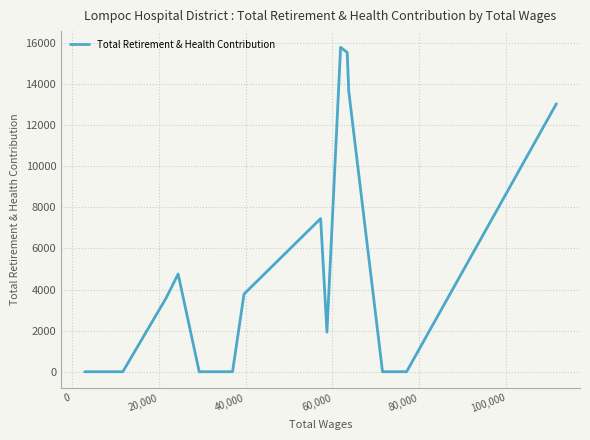

Reading left to right, extract all data points from this chart.

0	0	0	3583	4754	0	0	0	0	3779	7452	1929	15785	15539	13658	0	0	13041